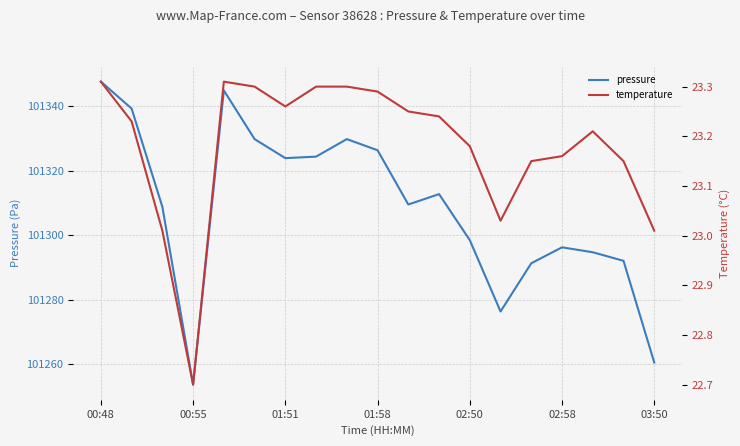

The pressure series shows 172014.6 at 02:58. True or false?

False